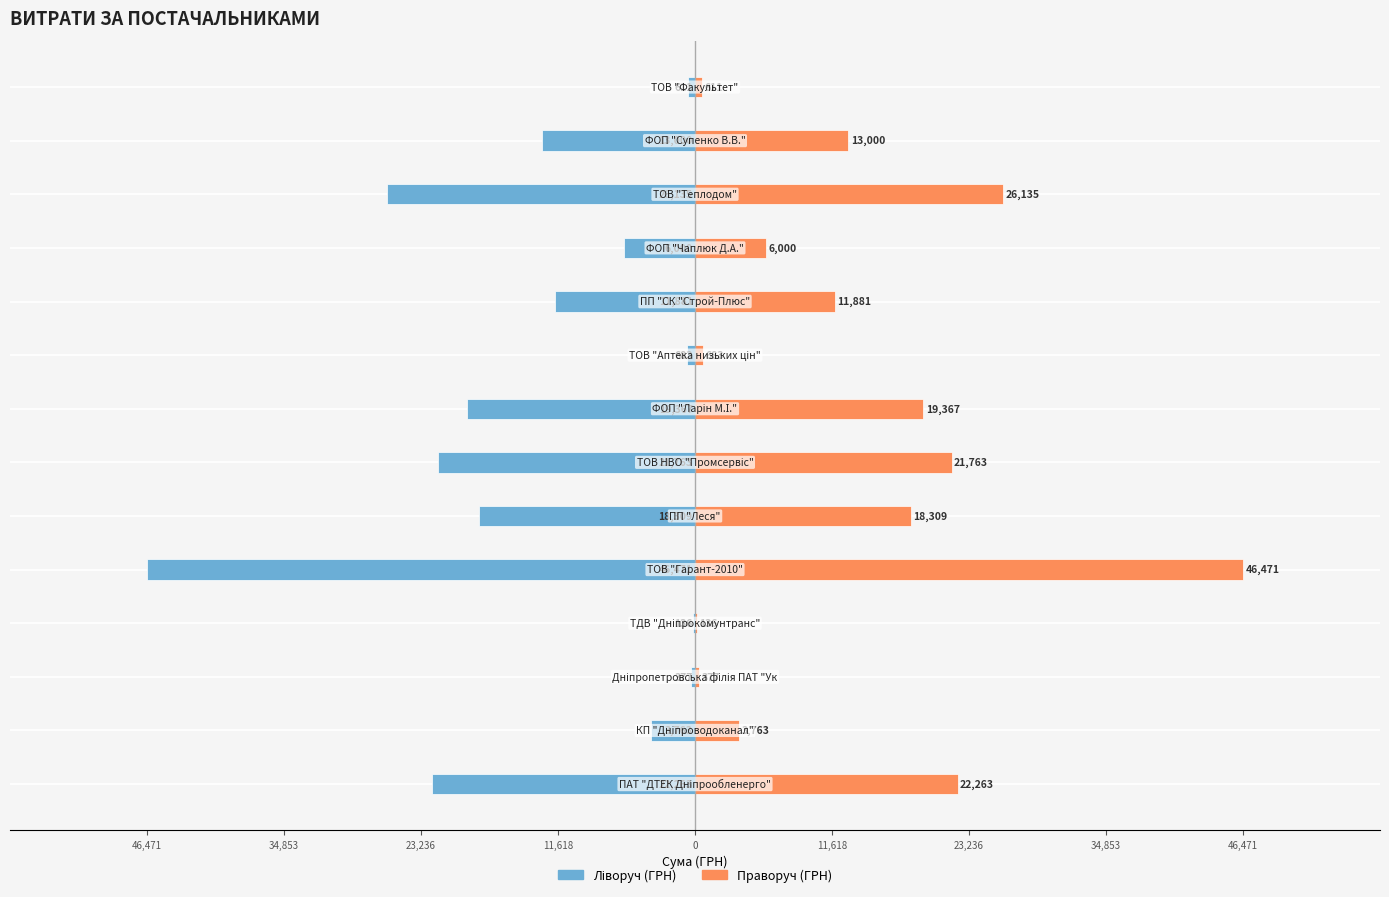

What is the minimum value for СУМА (ГРН) — праворуч?

135.7